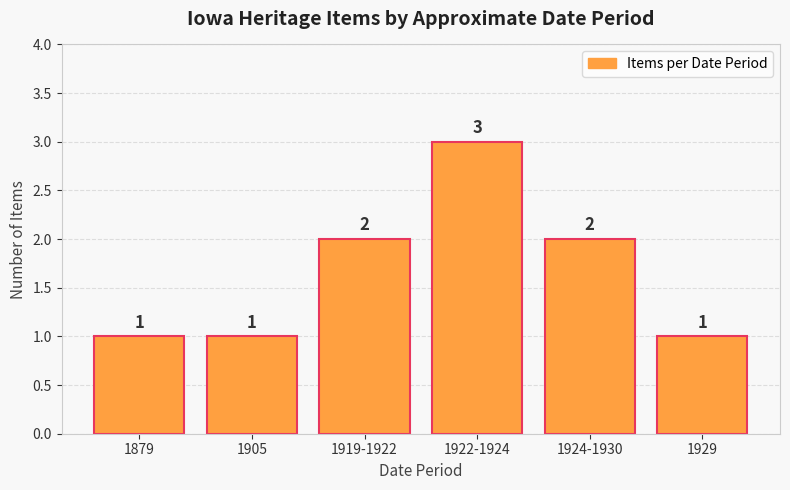

True or false: the data shows 3 at 1919-1922.

False